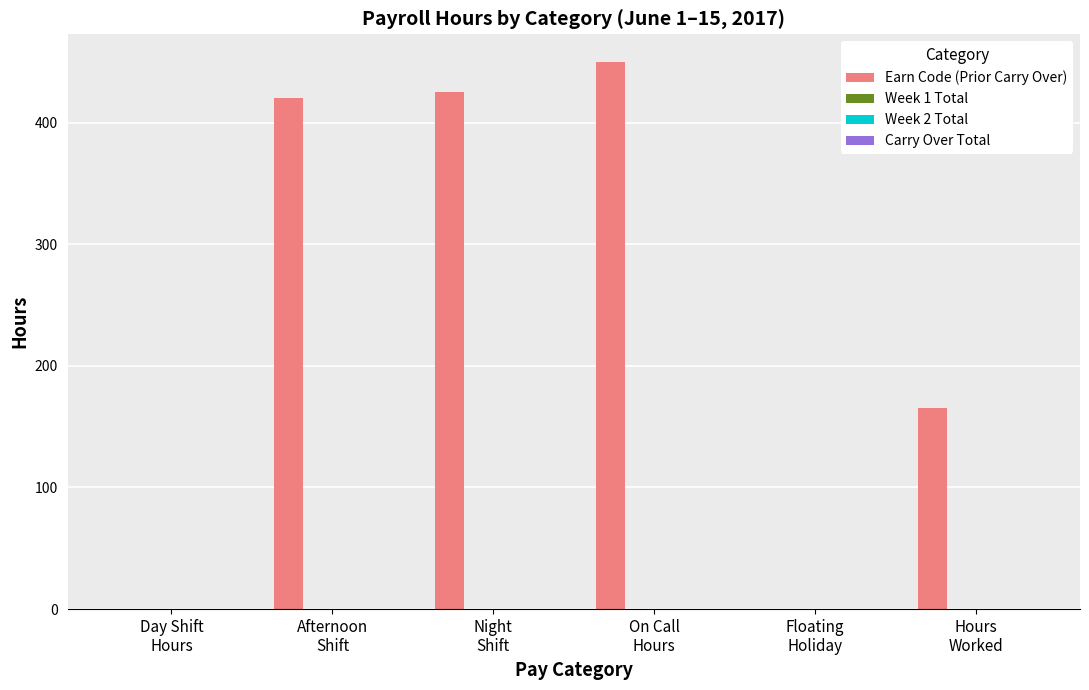

What is the maximum value shown in the chart?

450